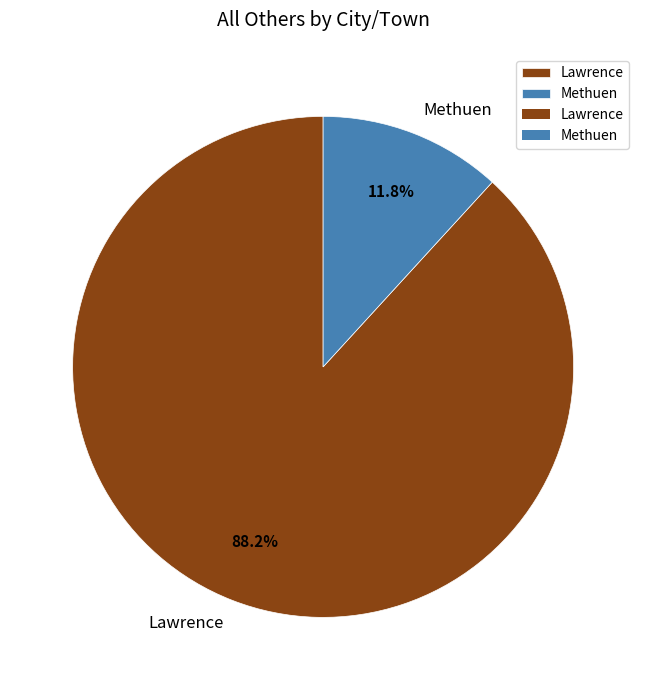

True or false: Lawrence accounts for 88% of the total.

True